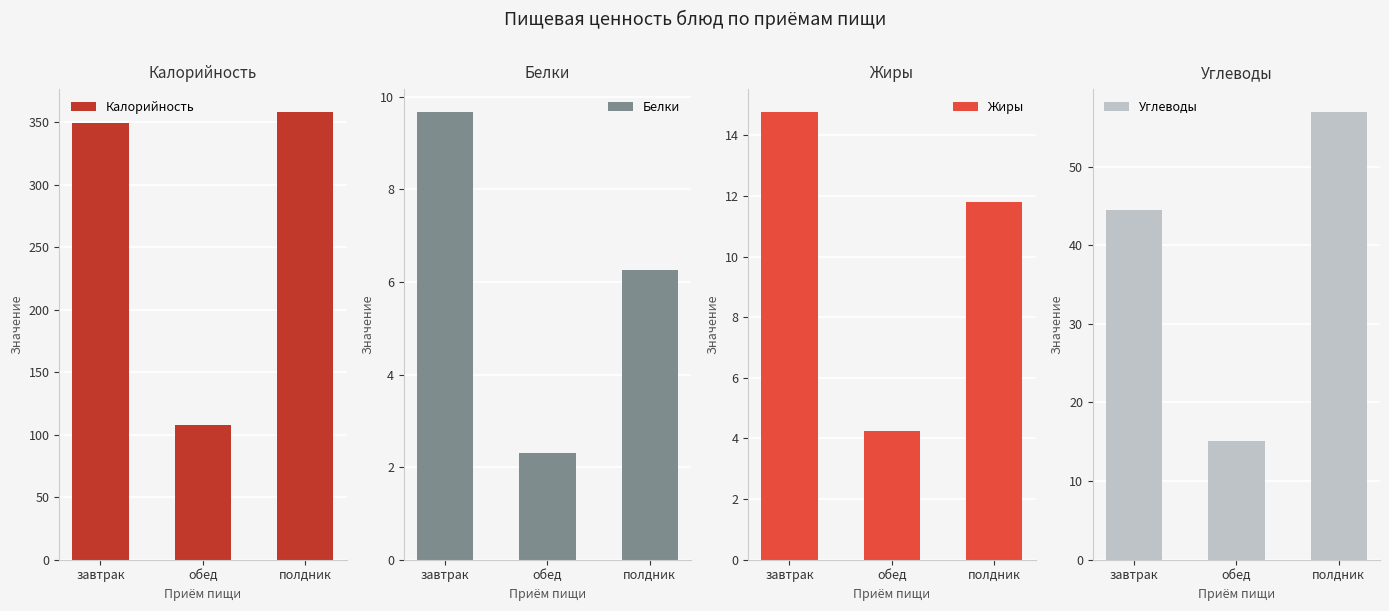

What is the value of the Калорийность bar at the 2nd from the left?

108.0